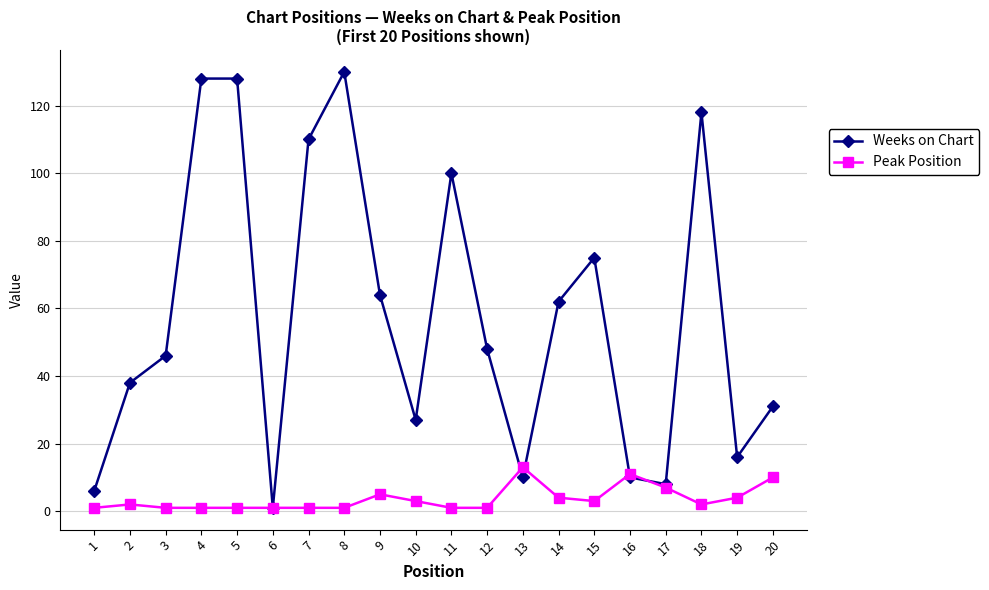

The value of Weeks on Chart at 10 is 27. True or false?

True